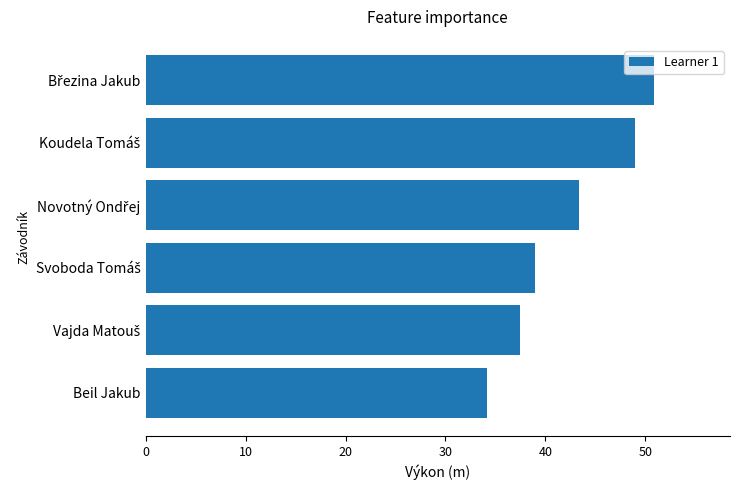

True or false: the data shows 34.2 at Beil Jakub.

True